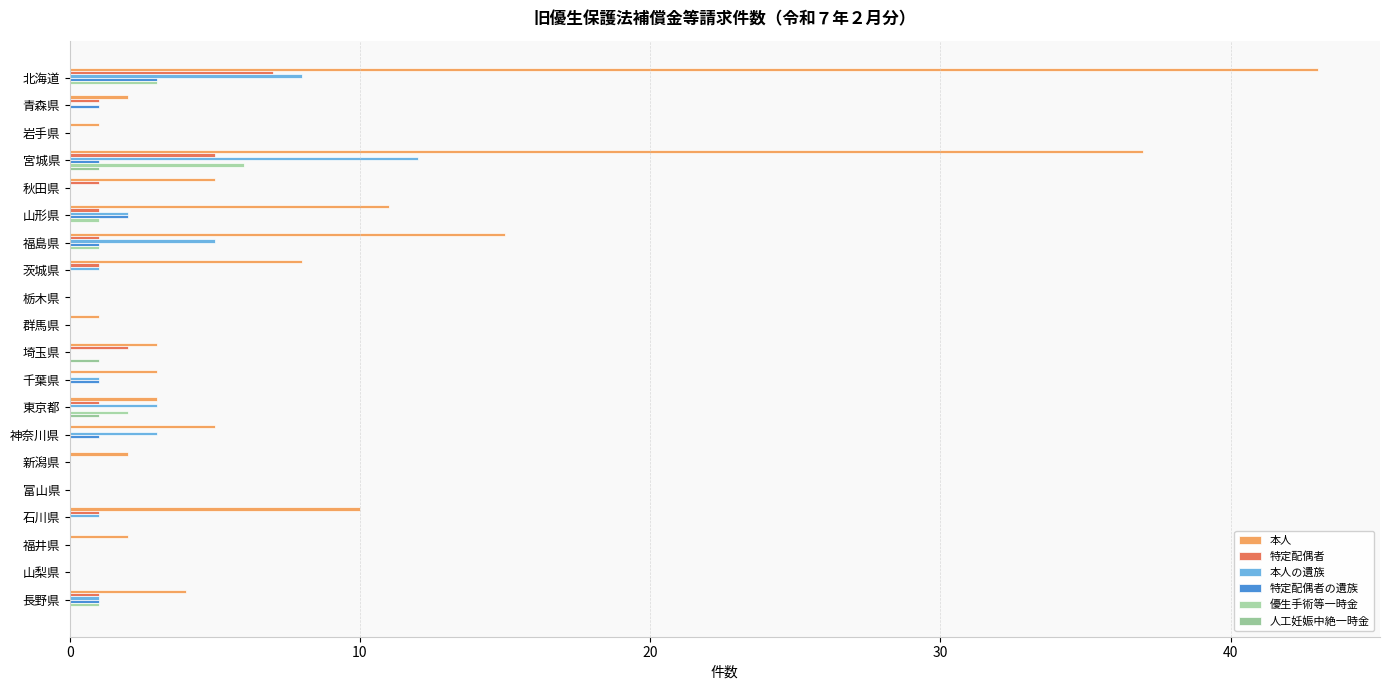

Reading left to right, extract all data points from this chart.

本人: 43	2	1	37	5	11	15	8	0	1	3	3	3	5	2	0	10	2	0	4
特定配偶者: 7	1	0	5	1	1	1	1	0	0	2	0	1	0	0	0	1	0	0	1
本人の遺族: 8	0	0	12	0	2	5	1	0	0	0	1	3	3	0	0	1	0	0	1
特定配偶者の遺族: 3	1	0	1	0	2	1	0	0	0	0	1	0	1	0	0	0	0	0	1
優生手術等一時金: 3	0	0	6	0	1	1	0	0	0	0	0	2	0	0	0	0	0	0	1
人工妊娠中絶一時金: 0	0	0	1	0	0	0	0	0	0	1	0	1	0	0	0	0	0	0	0